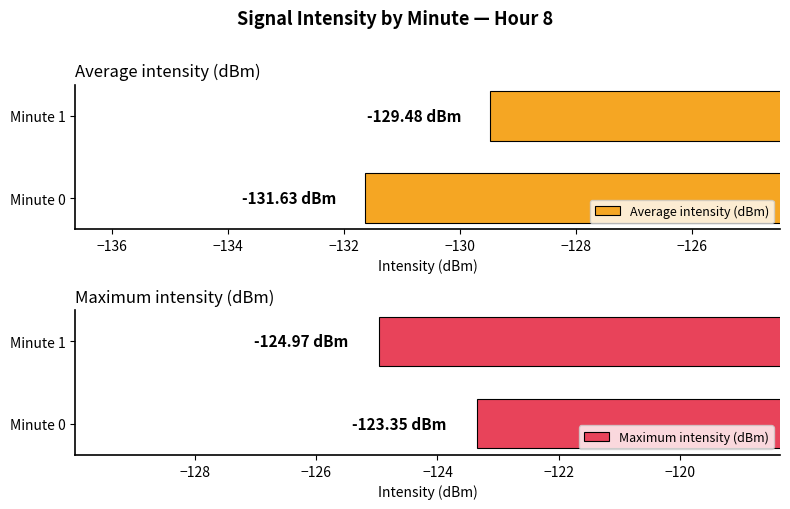

List the series in order of their overall mean, lowest first.

Average intensity (dBm), Maximum intensity (dBm)